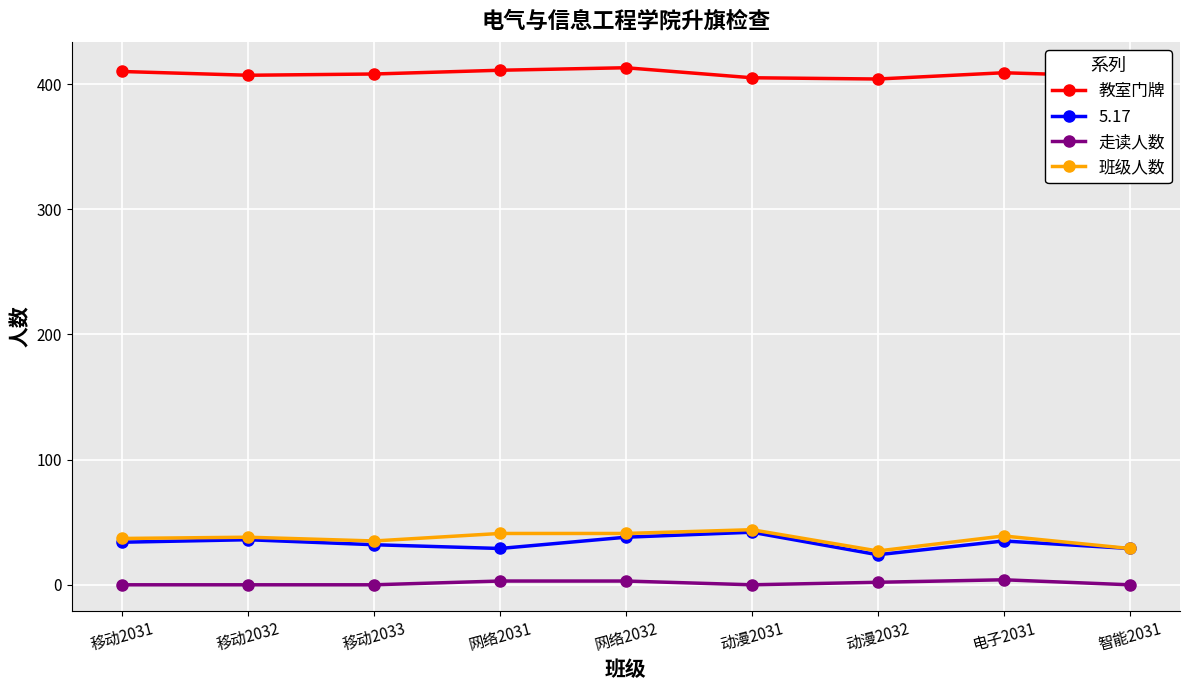

What is the greatest value displayed?

413